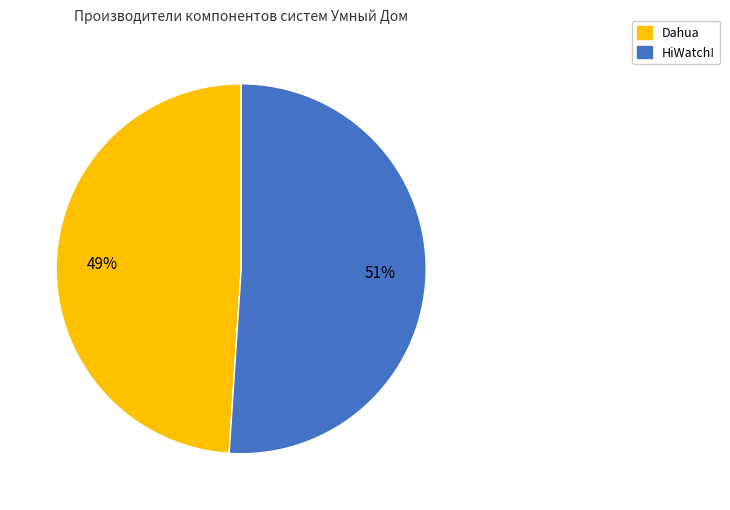

How many slices are in this pie chart?

2